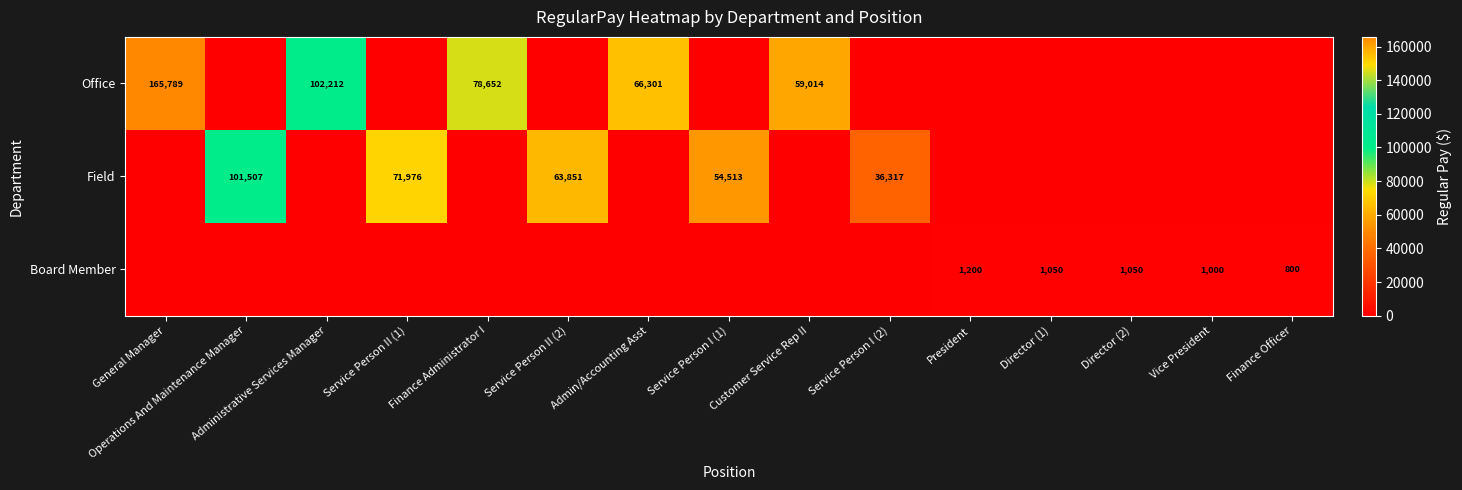

The value of Field at Service Person II (2) is 24605. True or false?

False